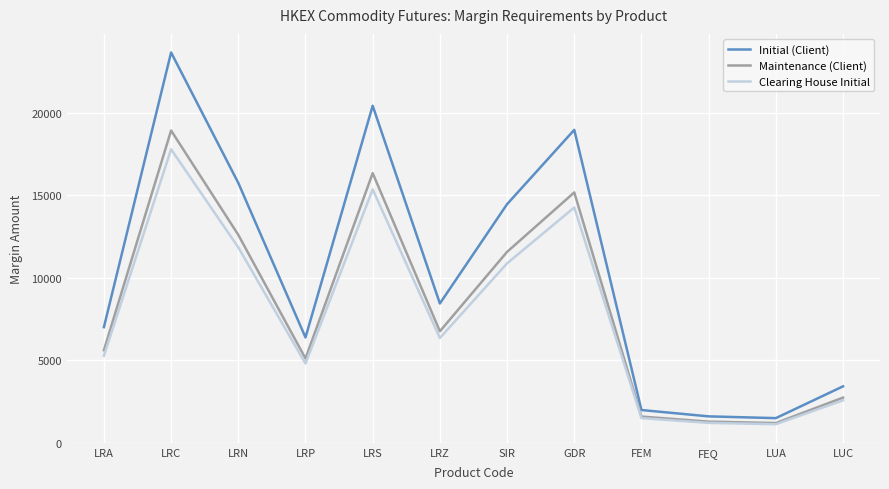

What is the approximate value of Maintenance (Client) at SIR, to the nearest 100?

11600